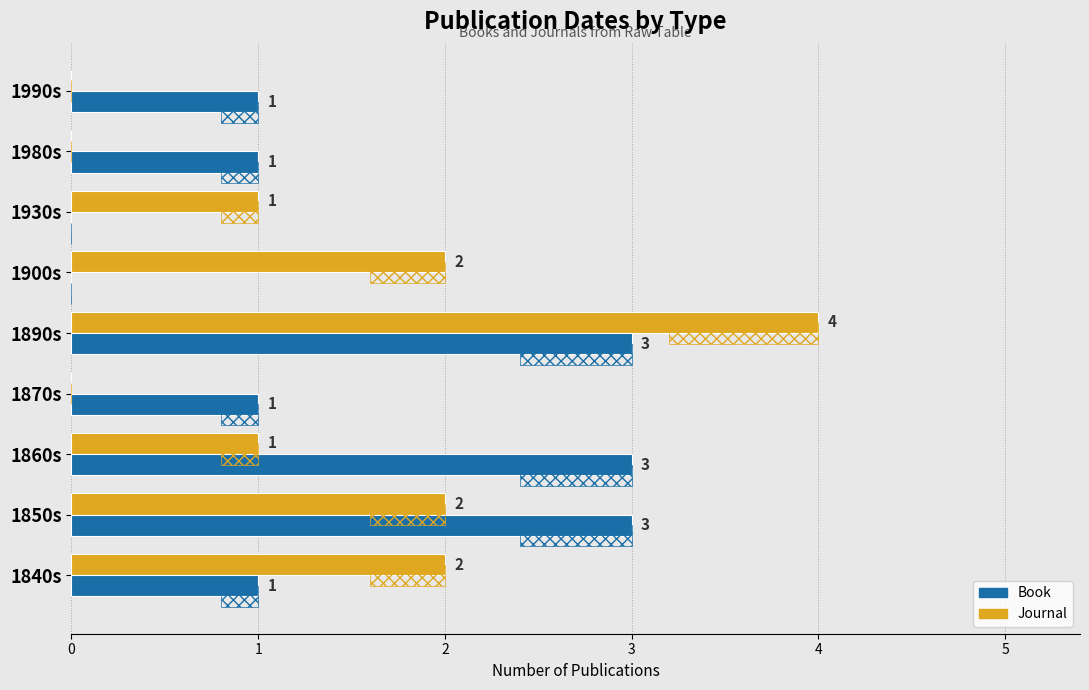

What is the average value of the Journal series?

1